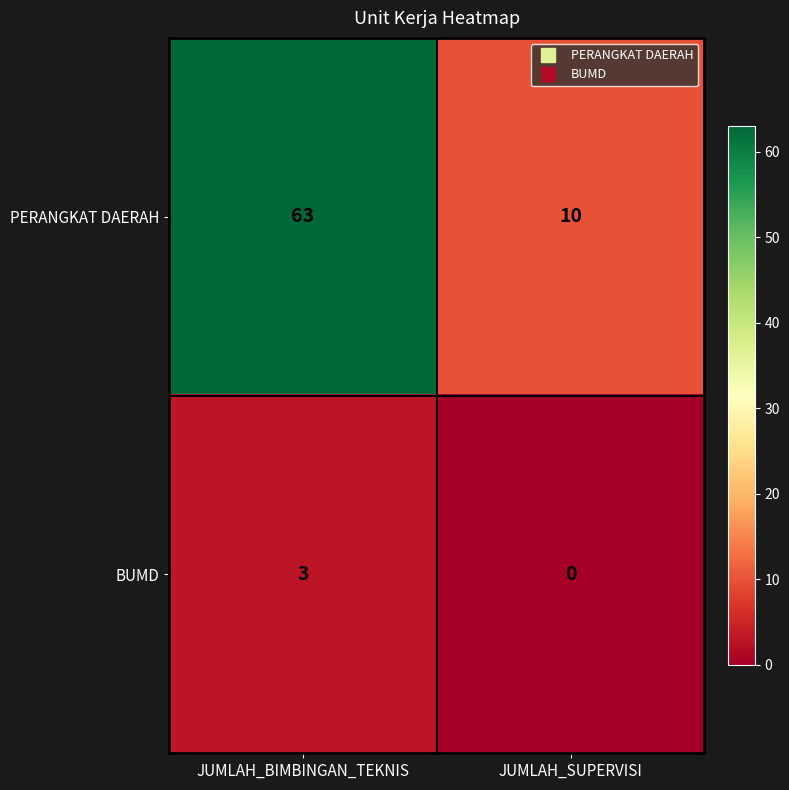

Rank the series at JUMLAH_SUPERVISI from highest to lowest value.

PERANGKAT DAERAH, BUMD